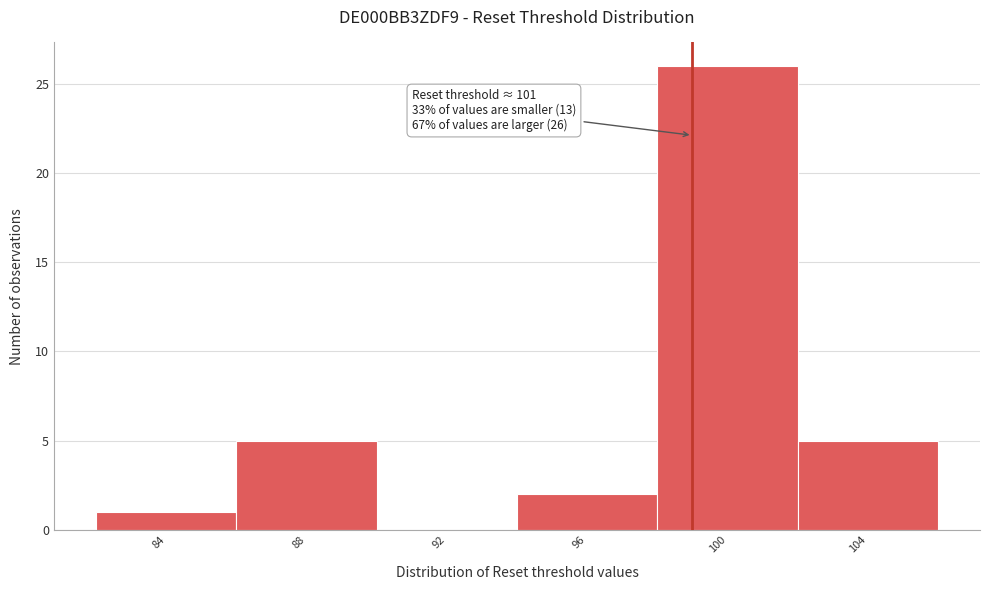

Reading left to right, extract all data points from this chart.

84=1	88=5	92=0	96=2	100=26	104=5